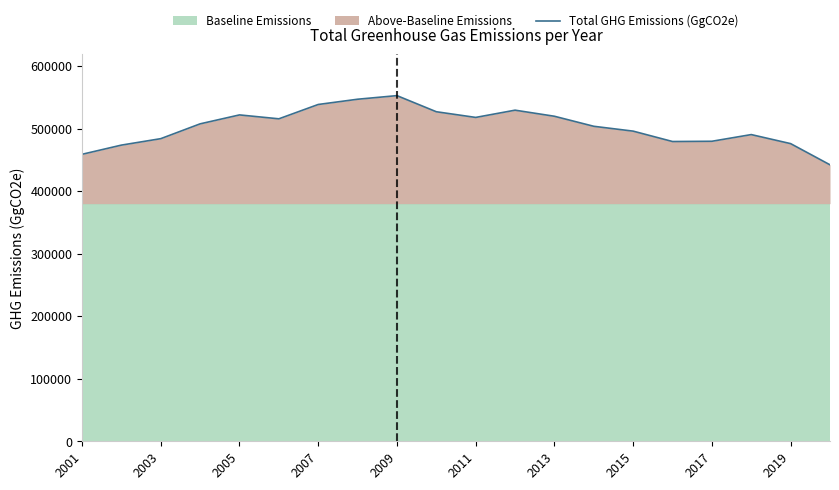

Count the number of categories in the chart.

20